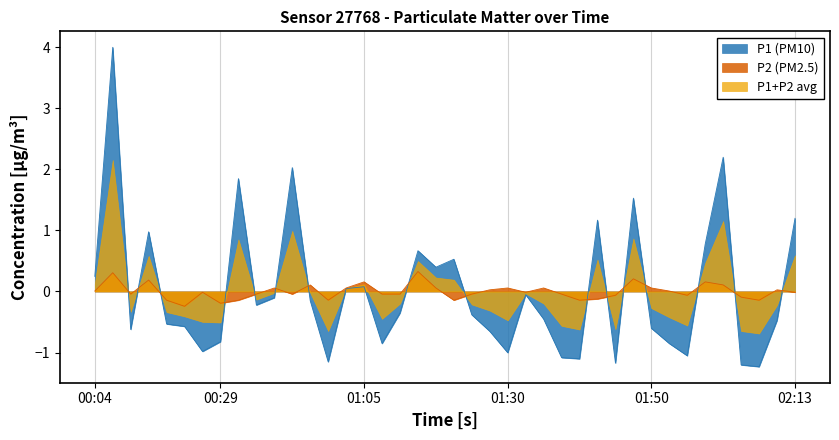

What is the label of the 40th point from the left?

02:13